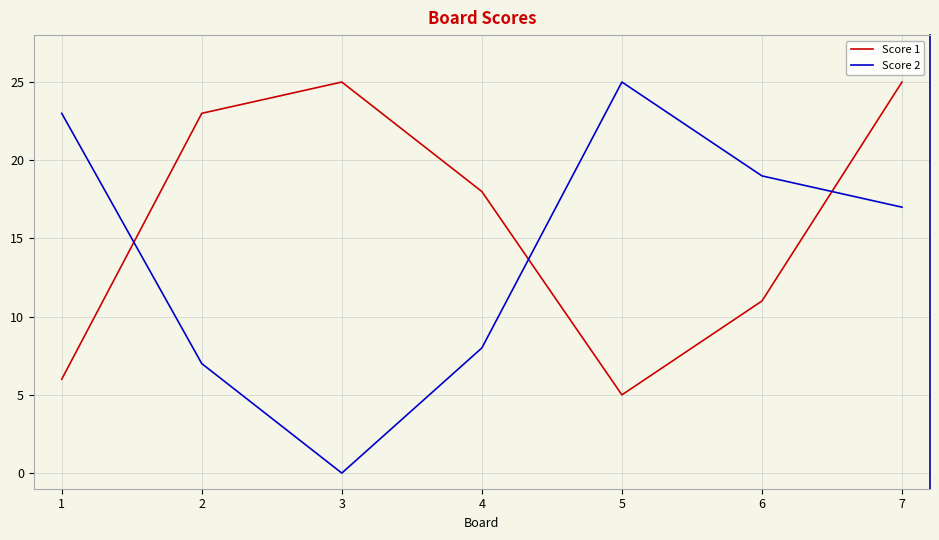

The Score 2 series shows 8 at 3. True or false?

False